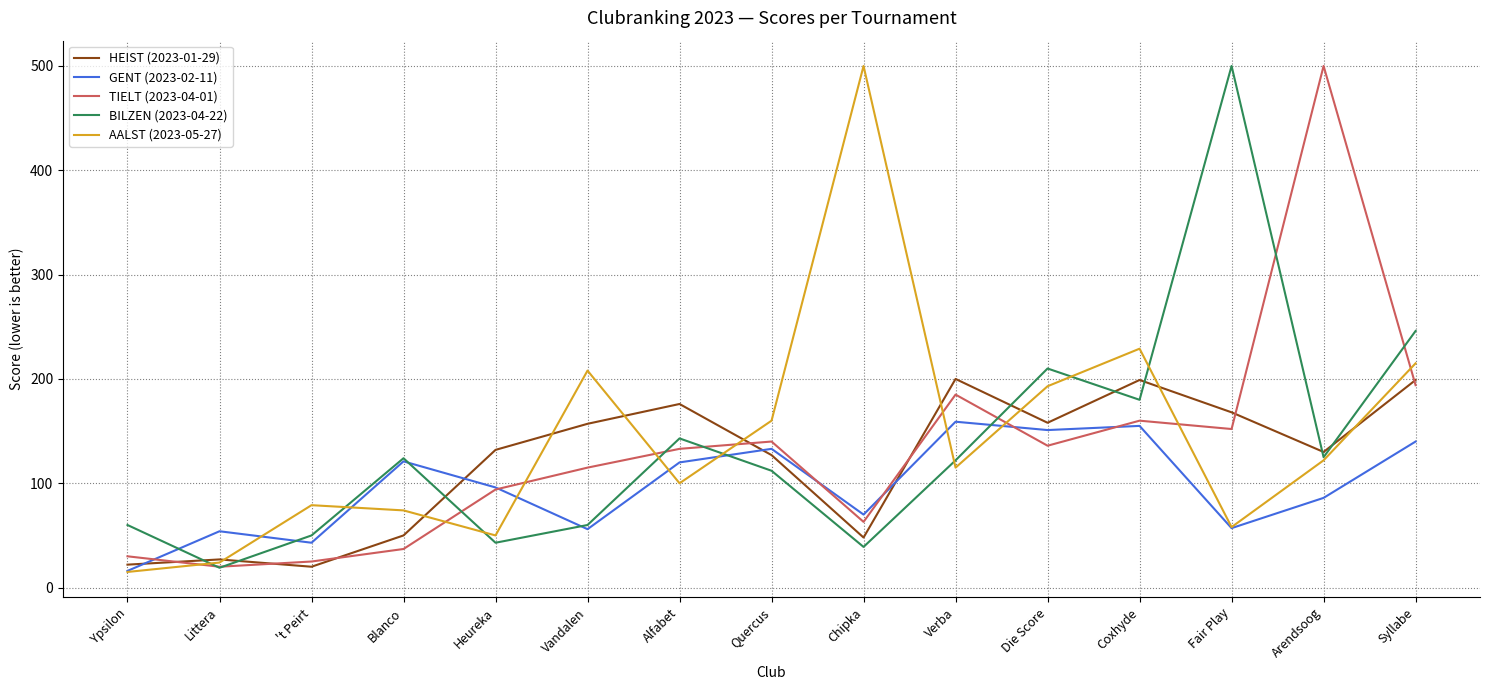

Which series changed the most between 't Peirt and Vandalen?

HEIST (2023-01-29)